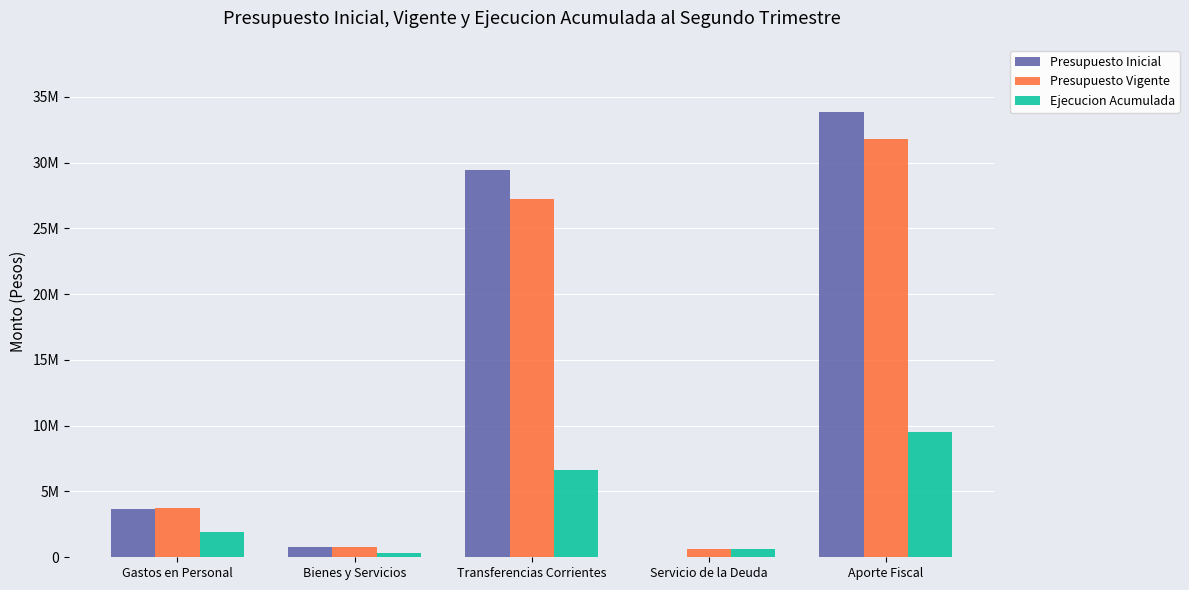

What value does the Presupuesto Inicial series have at Bienes y Servicios?

798181